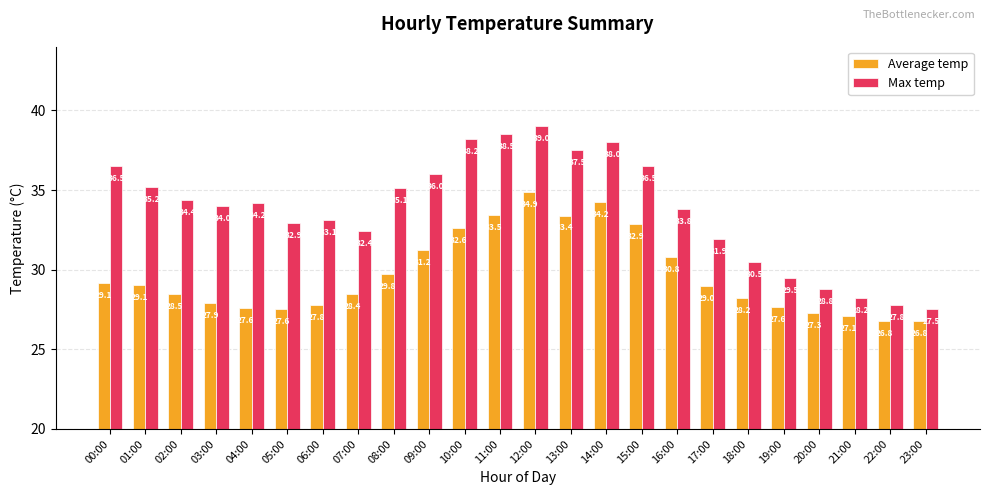

Which series has the widest spread of values?

Max temp